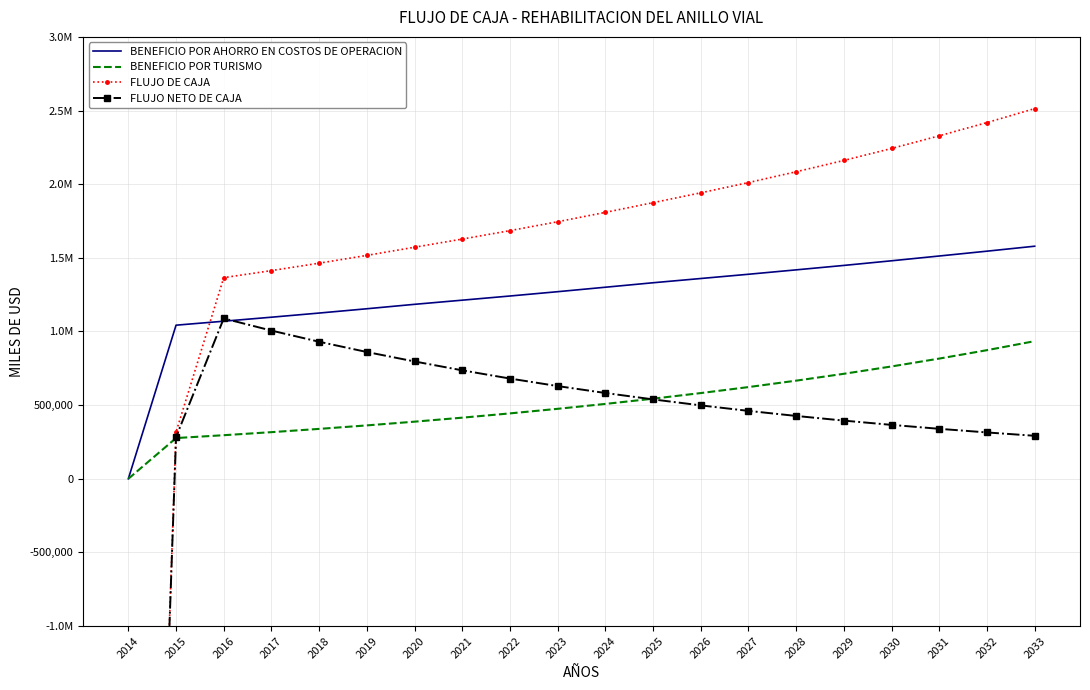

Which series ends up on top after the final intersection of BENEFICIO POR TURISMO and FLUJO NETO DE CAJA?

BENEFICIO POR TURISMO